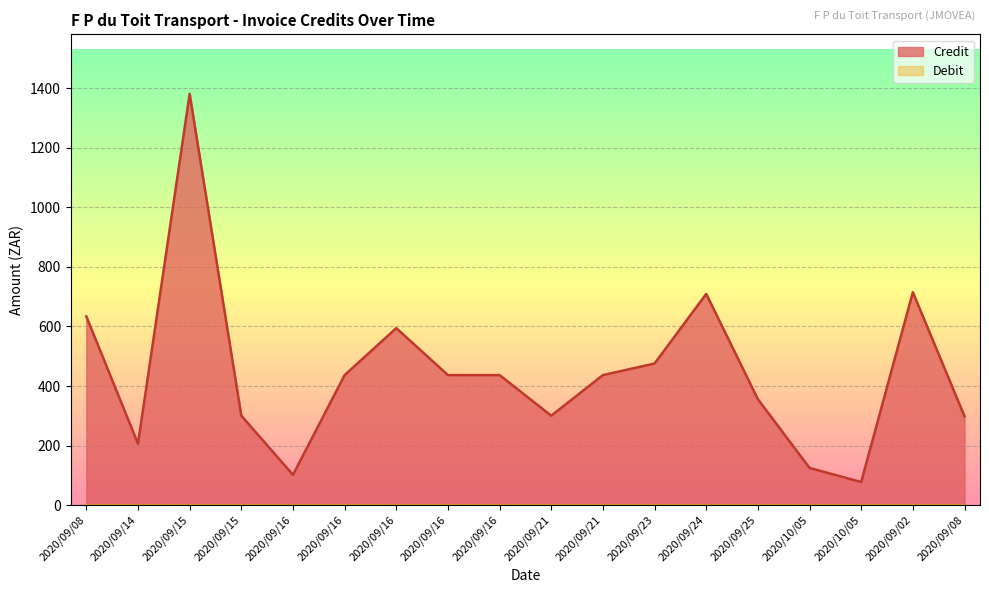

Which label corresponds to the smallest value in the chart?

2020/10/05